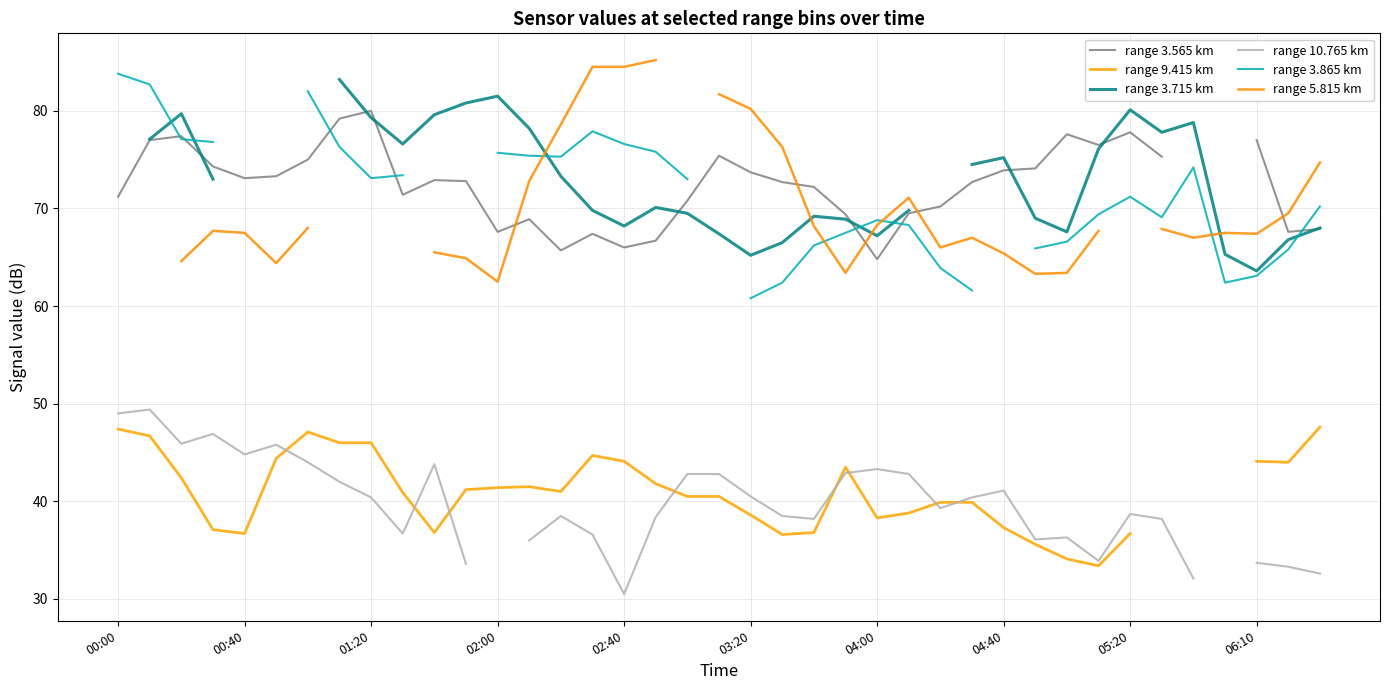

True or false: range 3.565 km and range 9.415 km intersect in this chart.

False